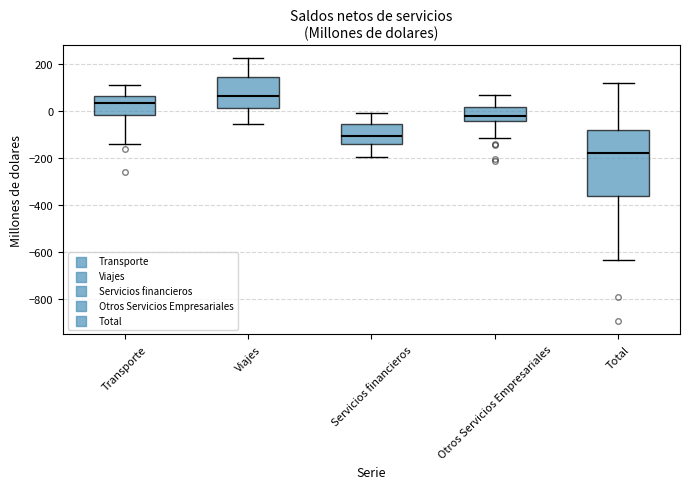

Which box is the tallest, from its lower edge to its upper edge?

Total